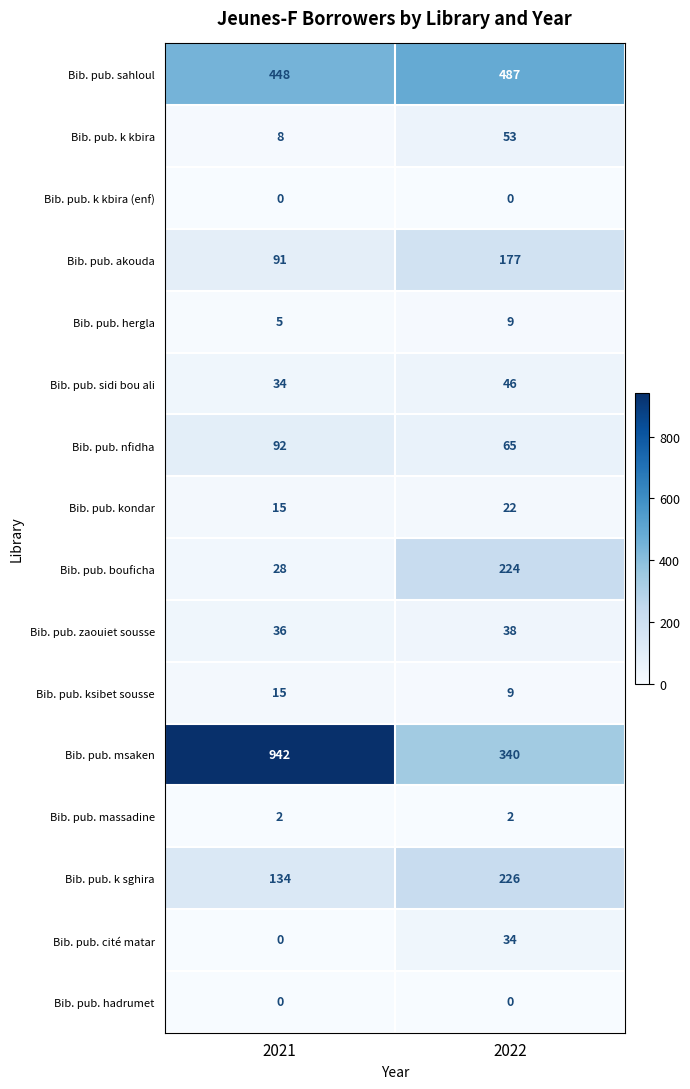

At which category is the sum across all series the highest?

2021